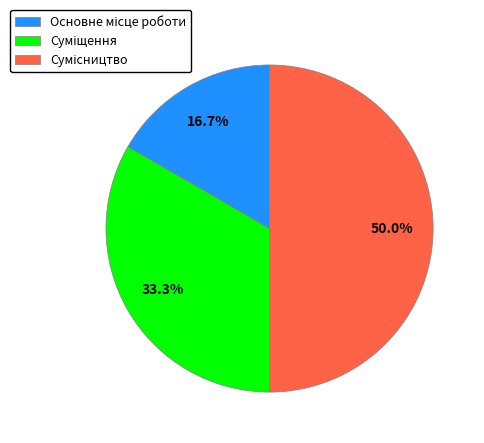

To the nearest percent, what is the difference between the Сумісництво and Суміщення slice percentages?

17%